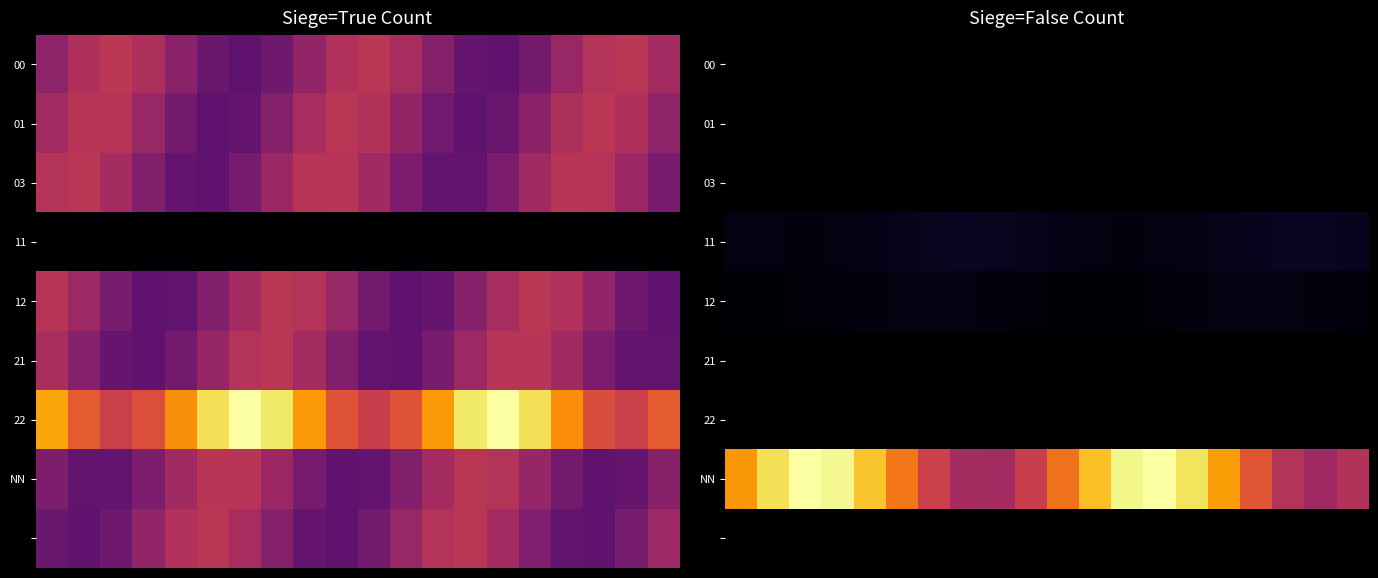

At which category is the sum across all series the highest?

13